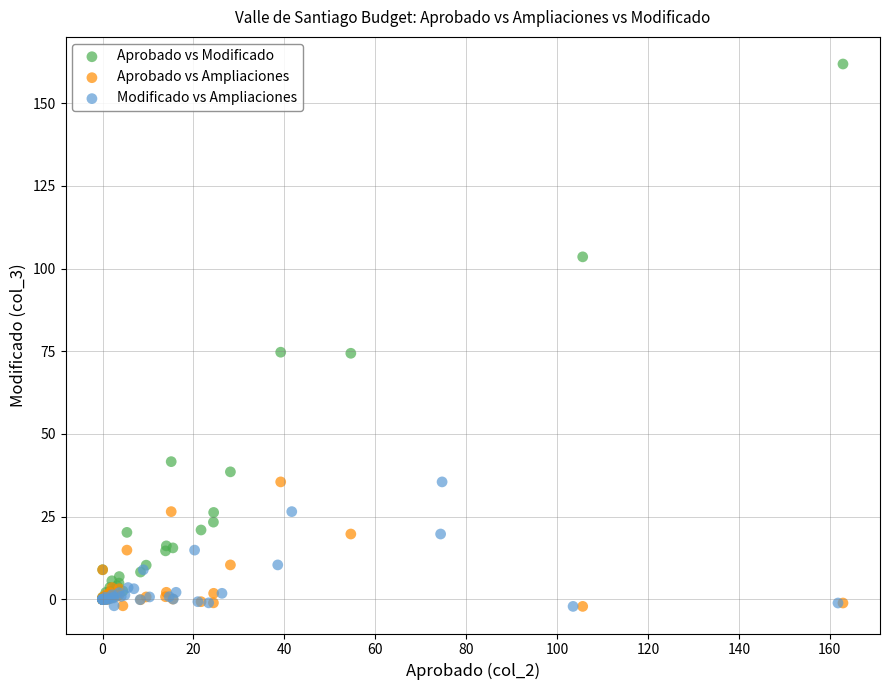

Which series has the widest spread of Y values?

Aprobado vs Modificado